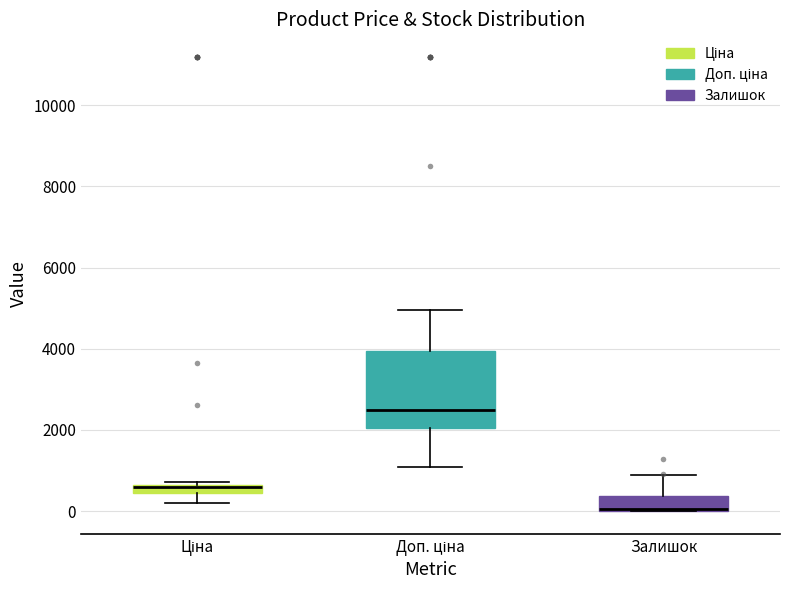

Where is the upper edge of the box for Ціна on the y-axis? The values are not printed on the chart, so give them approximately, as read against the axis.

600